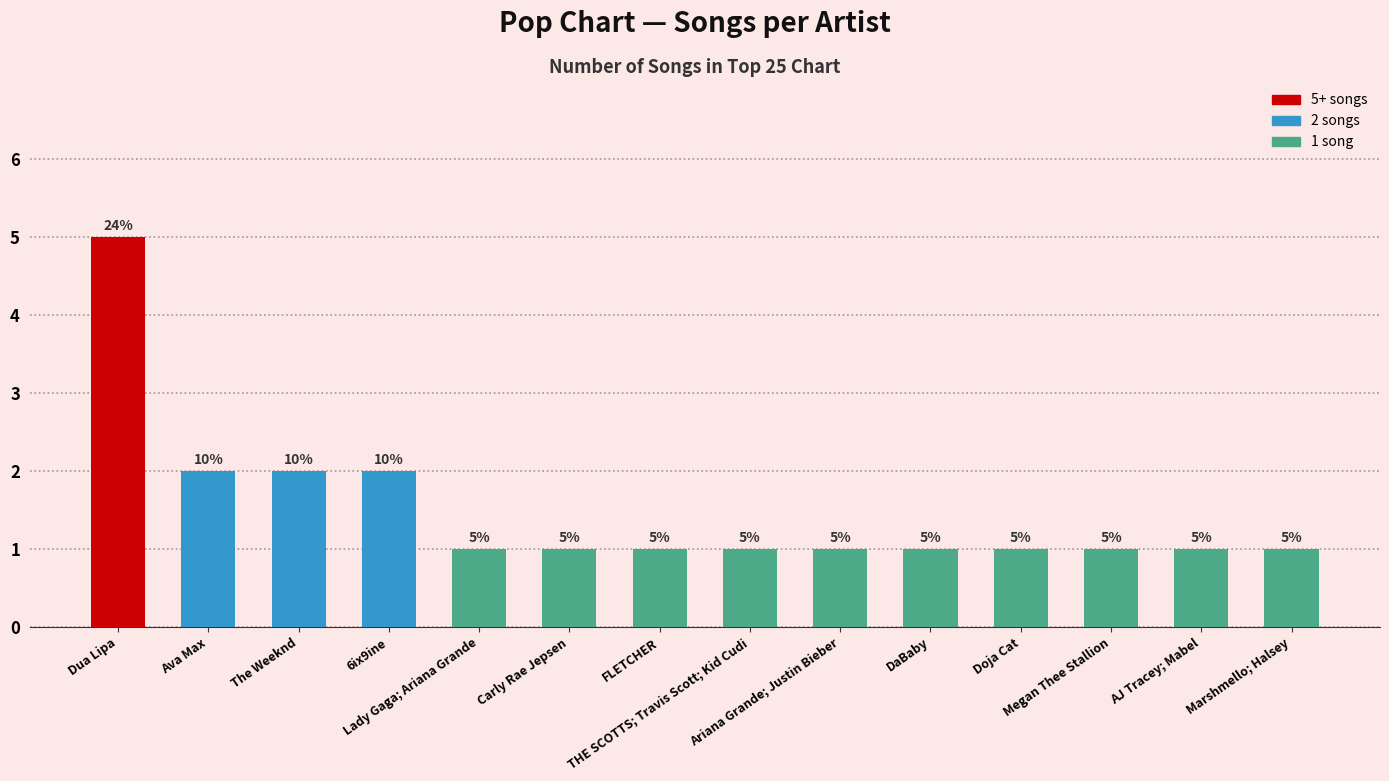

Approximately how many times larger is the value at Ariana Grande; Justin Bieber compared to Carly Rae Jepsen?

1.0